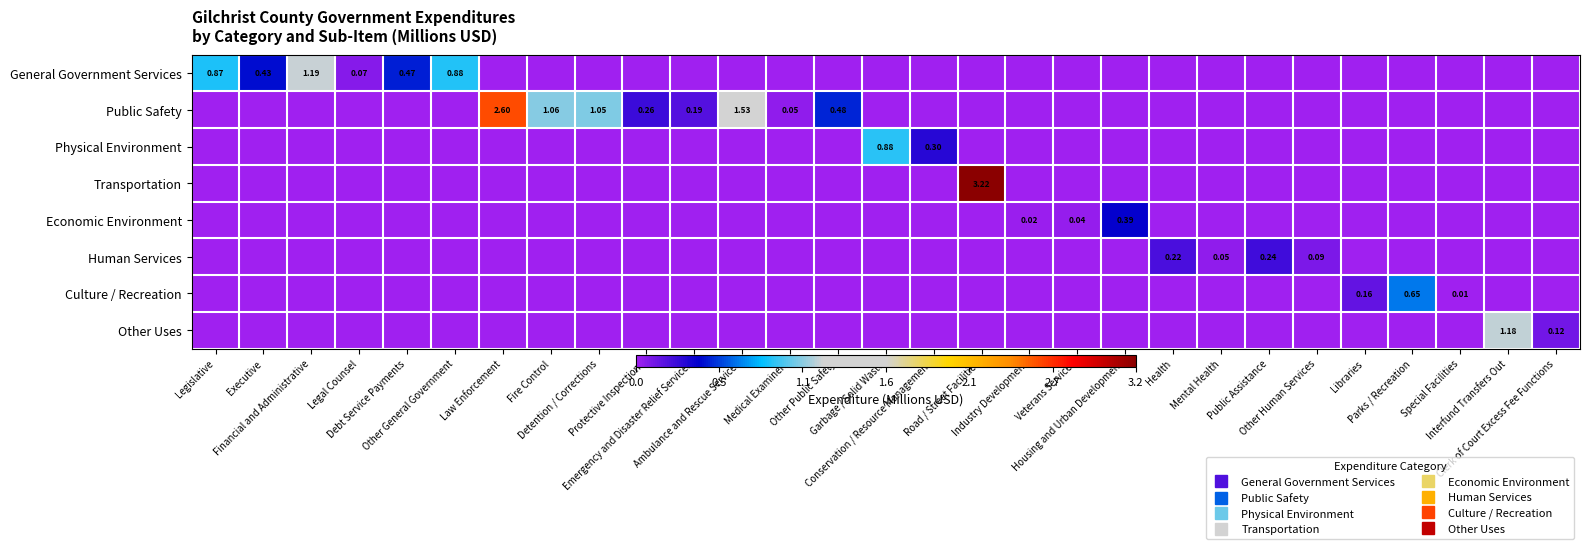

At Veterans Services, list the series in order from smallest to largest.

General Government Services, Public Safety, Physical Environment, Transportation, Human Services, Culture / Recreation, Other Uses, Economic Environment